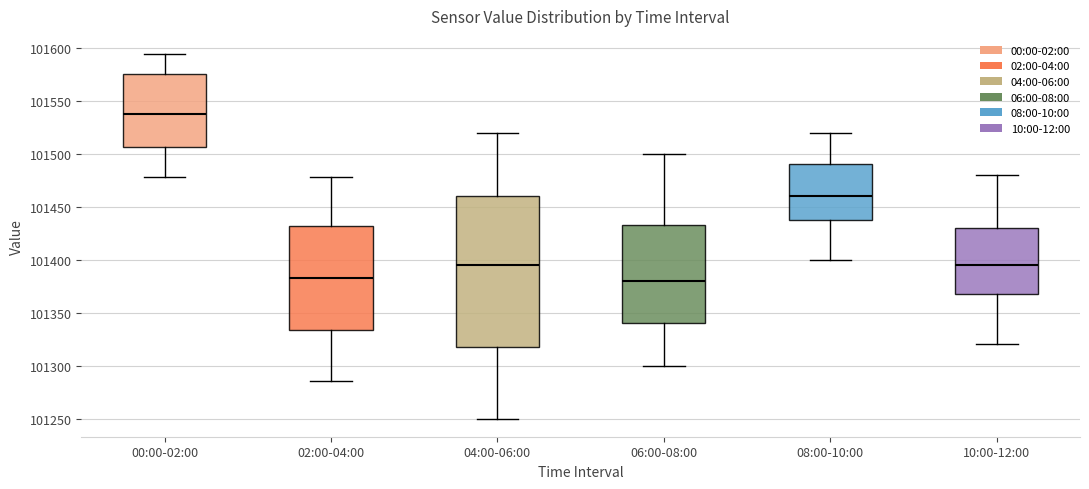

Reading left to right, transcribe this box plot: for each box, give where its median line is, the range the box spans, and where its two whiskers end, as read against the y-axis. The values are not printed on the chart, so give them approximately, as read against the axis.

00:00-02:00: median 101540, box 101505 to 101575, whiskers 101480 to 101595
02:00-04:00: median 101385, box 101335 to 101430, whiskers 101285 to 101480
04:00-06:00: median 101395, box 101320 to 101460, whiskers 101250 to 101520
06:00-08:00: median 101380, box 101340 to 101435, whiskers 101300 to 101500
08:00-10:00: median 101460, box 101440 to 101490, whiskers 101400 to 101520
10:00-12:00: median 101395, box 101370 to 101430, whiskers 101320 to 101480